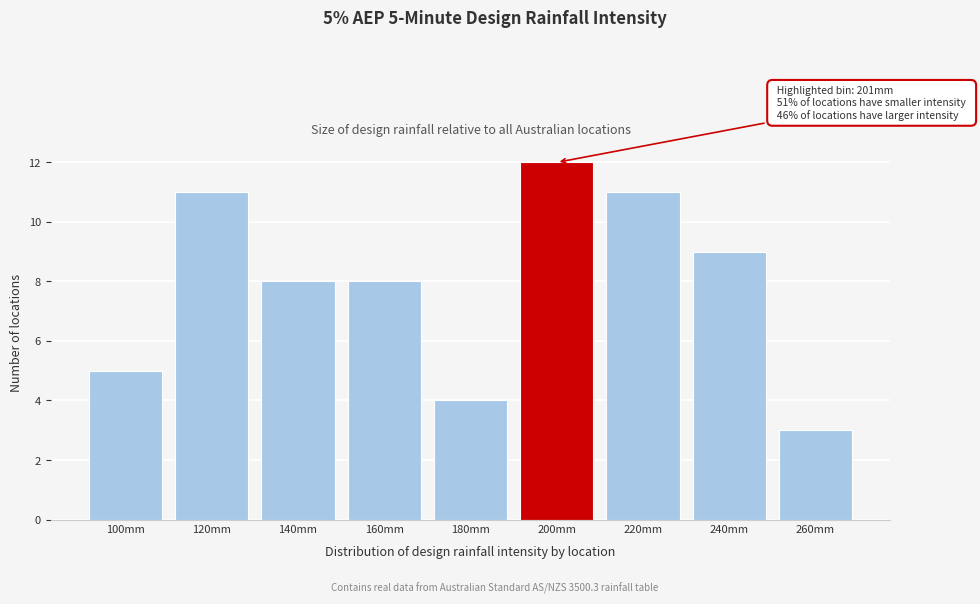

Reading left to right, transcribe all the data shown in this chart.

100mm=5	120mm=11	140mm=8	160mm=8	180mm=4	200mm=12	220mm=11	240mm=9	260mm=3